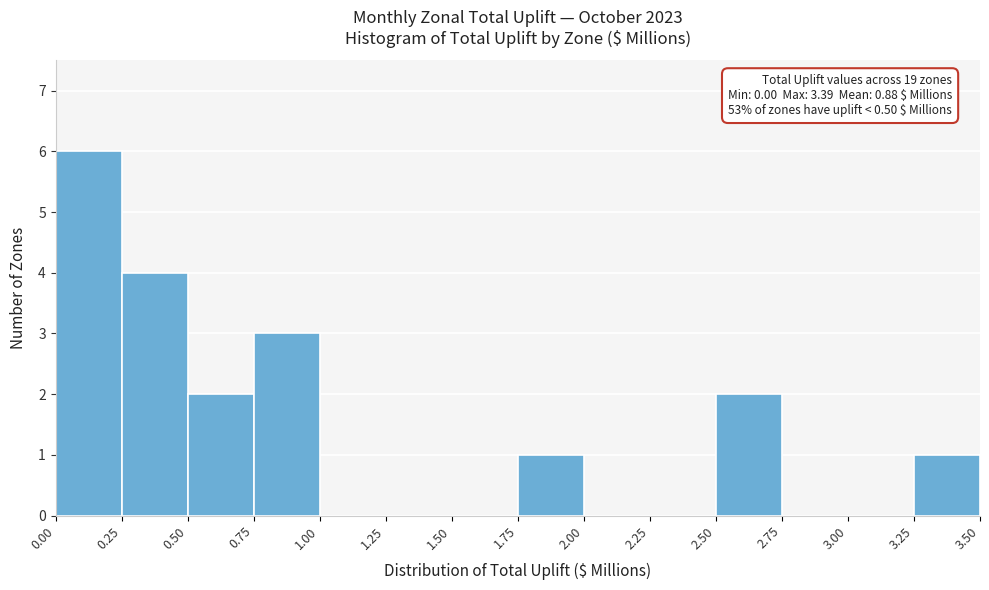

Which range on the x-axis has the tallest bar?

0.00 to 0.25